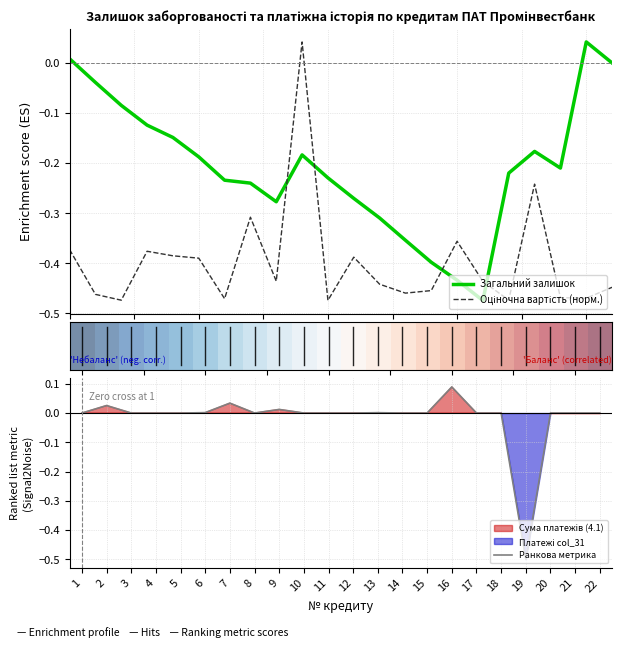

Which category has the lowest value in the Ранкова метрика series?

19